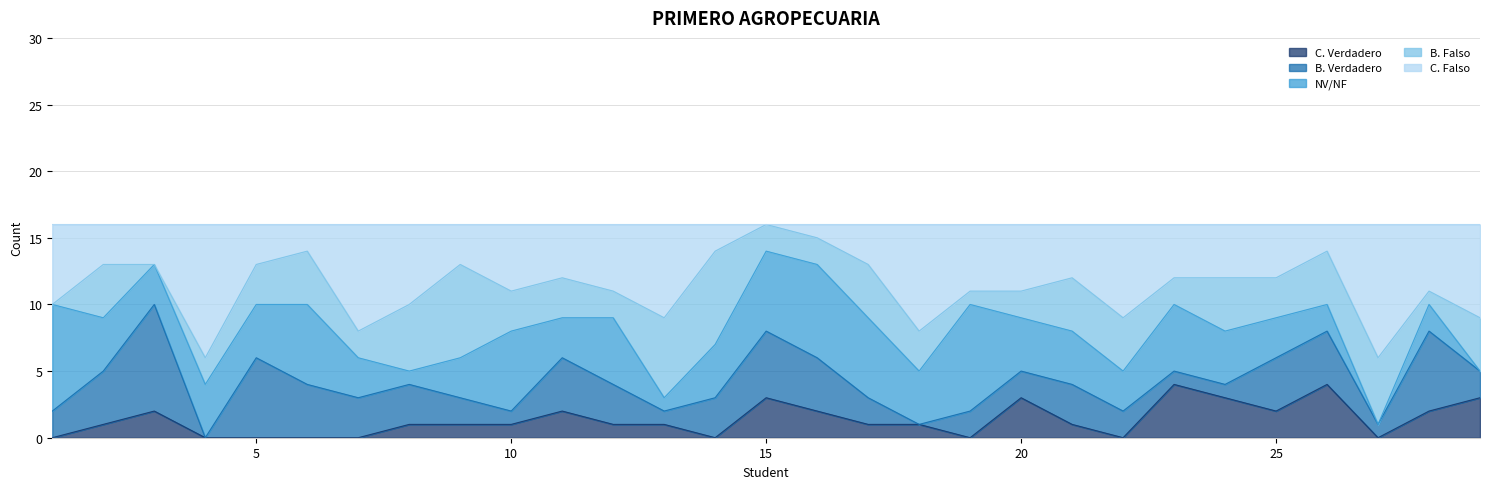

What is the sum of all NV/NF values?

113